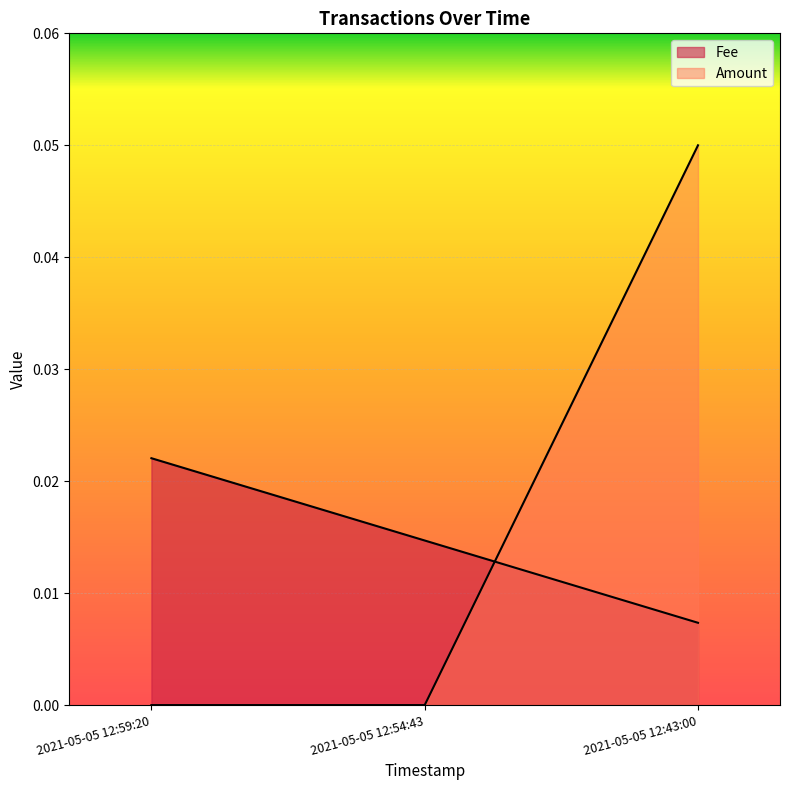

What is the label of the 2nd point from the right?

2021-05-05 12:54:43